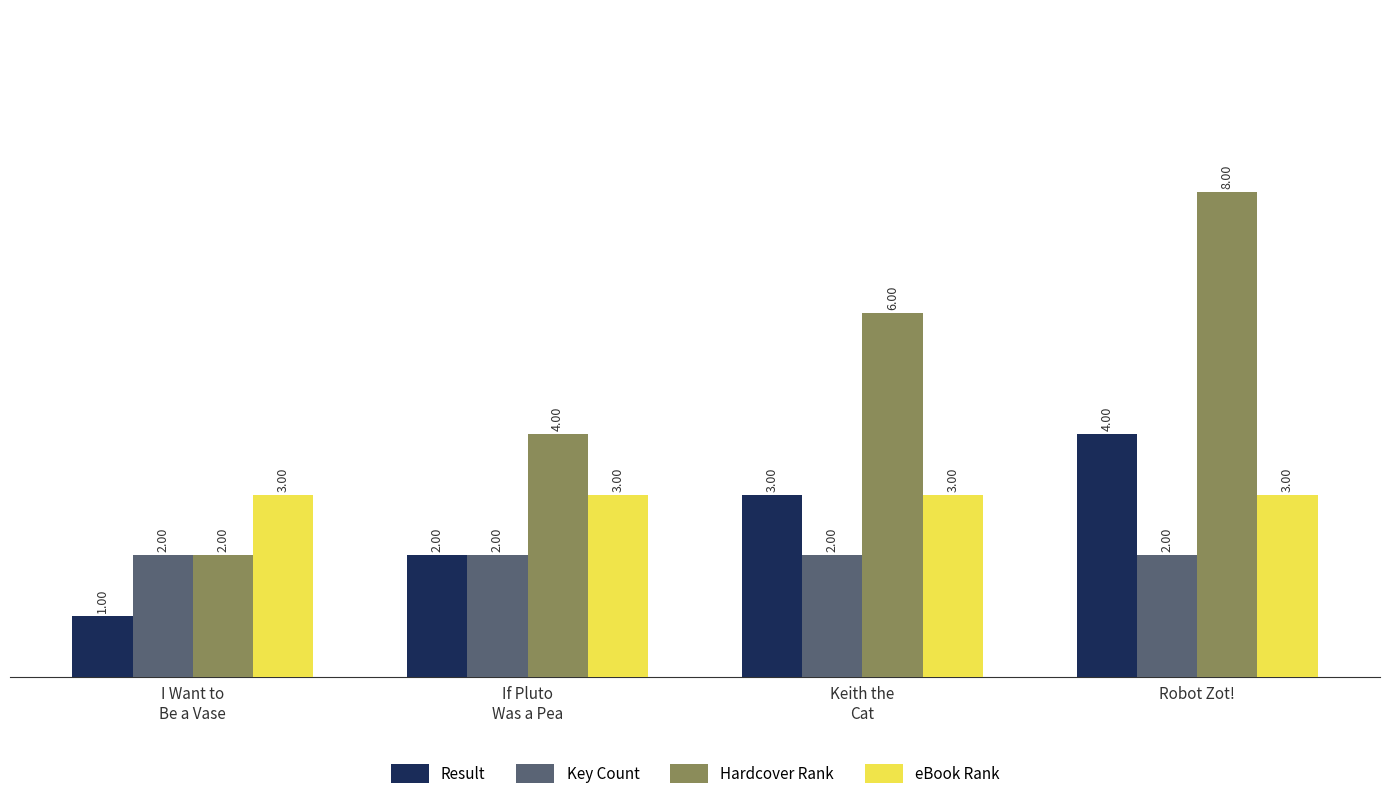

Reading right to left, what are all the values shown in this chart?

Result: Robot Zot!=4	Keith the
Cat=3	If Pluto
Was a Pea=2	I Want to
Be a Vase=1
Key Count: Robot Zot!=2	Keith the
Cat=2	If Pluto
Was a Pea=2	I Want to
Be a Vase=2
Hardcover Rank: Robot Zot!=8	Keith the
Cat=6	If Pluto
Was a Pea=4	I Want to
Be a Vase=2
eBook Rank: Robot Zot!=3	Keith the
Cat=3	If Pluto
Was a Pea=3	I Want to
Be a Vase=3